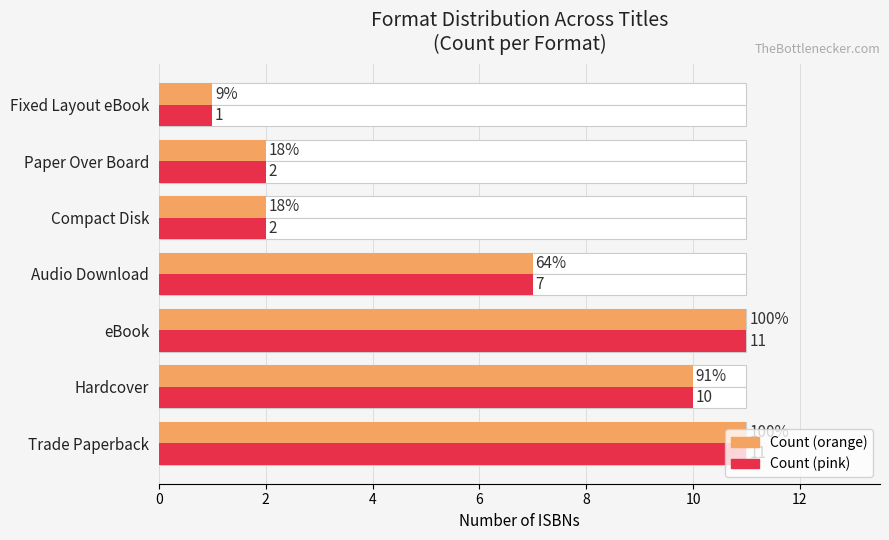

How many groups of bars are there?

7